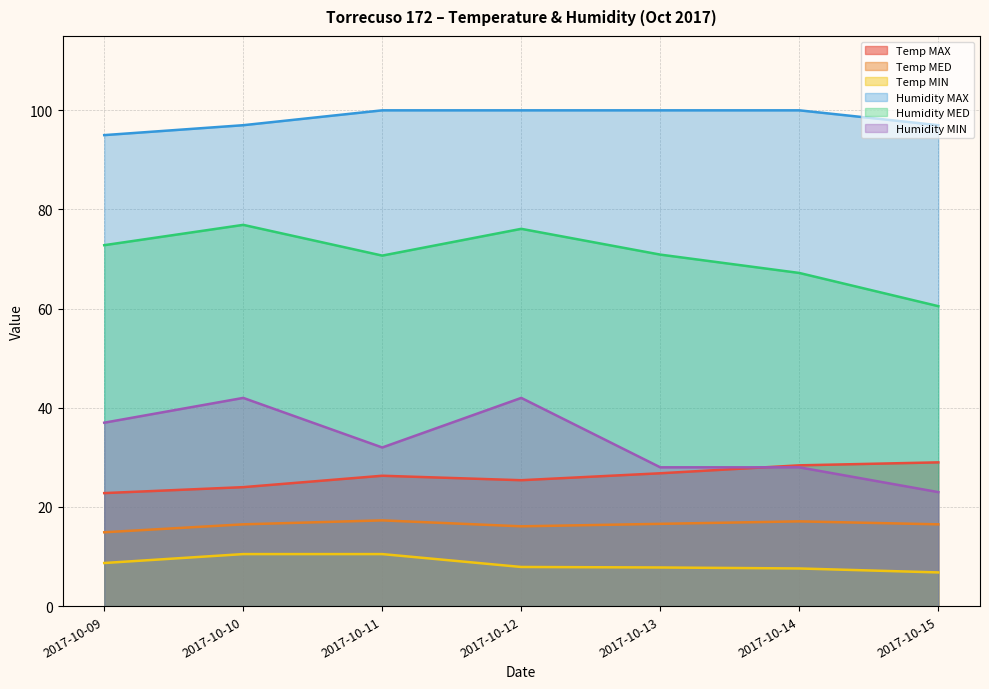

Between 2017-10-13 and 2017-10-10, which is larger?

2017-10-13